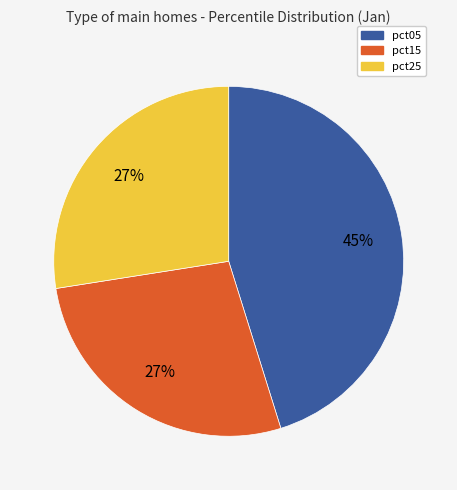

Does any single category account for the majority?

No